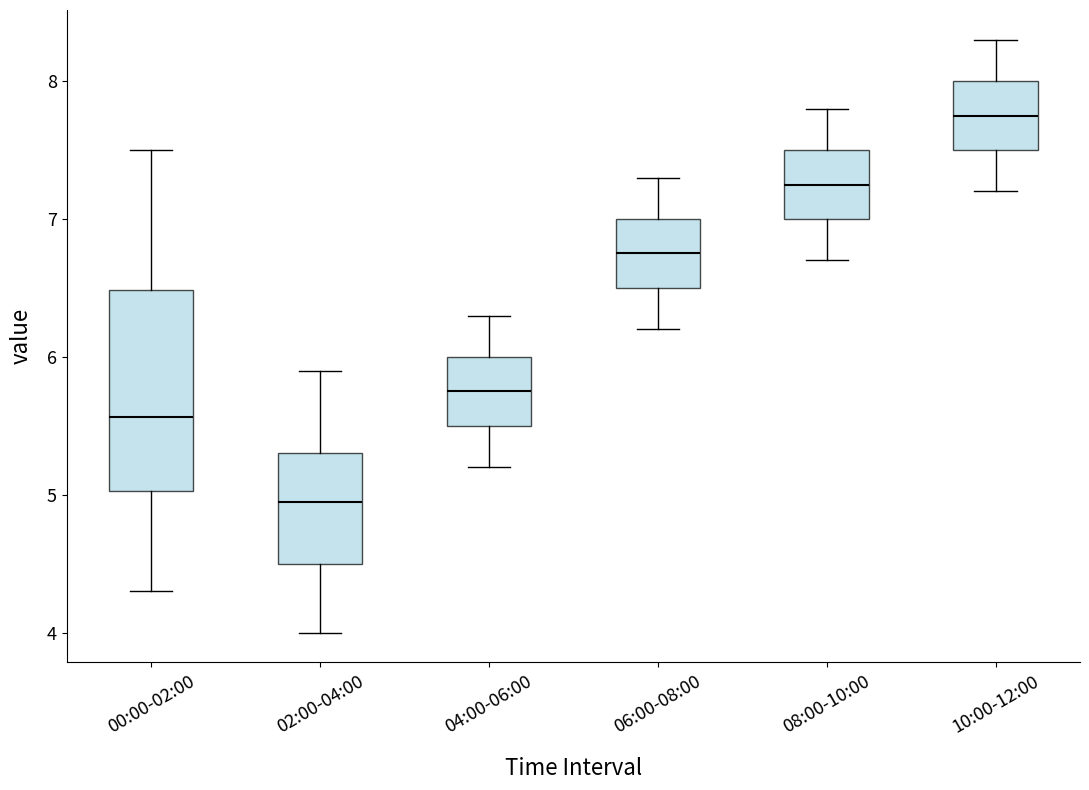

Reading left to right, transcribe this box plot: for each box, give where its median line is, the range the box spans, and where its two whiskers end, as read against the y-axis. The values are not printed on the chart, so give them approximately, as read against the axis.

00:00-02:00: median 5.6, box 5.0 to 6.5, whiskers 4.3 to 7.5
02:00-04:00: median 5.0, box 4.5 to 5.3, whiskers 4.0 to 5.9
04:00-06:00: median 5.8, box 5.5 to 6.0, whiskers 5.2 to 6.3
06:00-08:00: median 6.8, box 6.5 to 7.0, whiskers 6.2 to 7.3
08:00-10:00: median 7.3, box 7.0 to 7.5, whiskers 6.7 to 7.8
10:00-12:00: median 7.8, box 7.5 to 8.0, whiskers 7.2 to 8.3